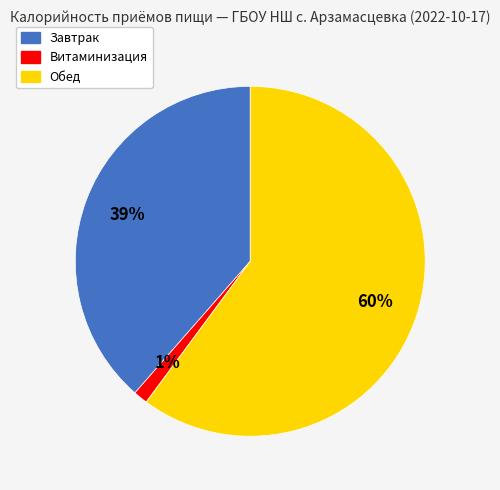

How many segments does this pie chart have?

3